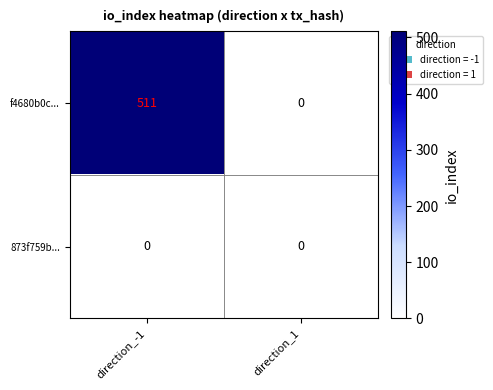

What is the average value of the f4680b0c... series?

256